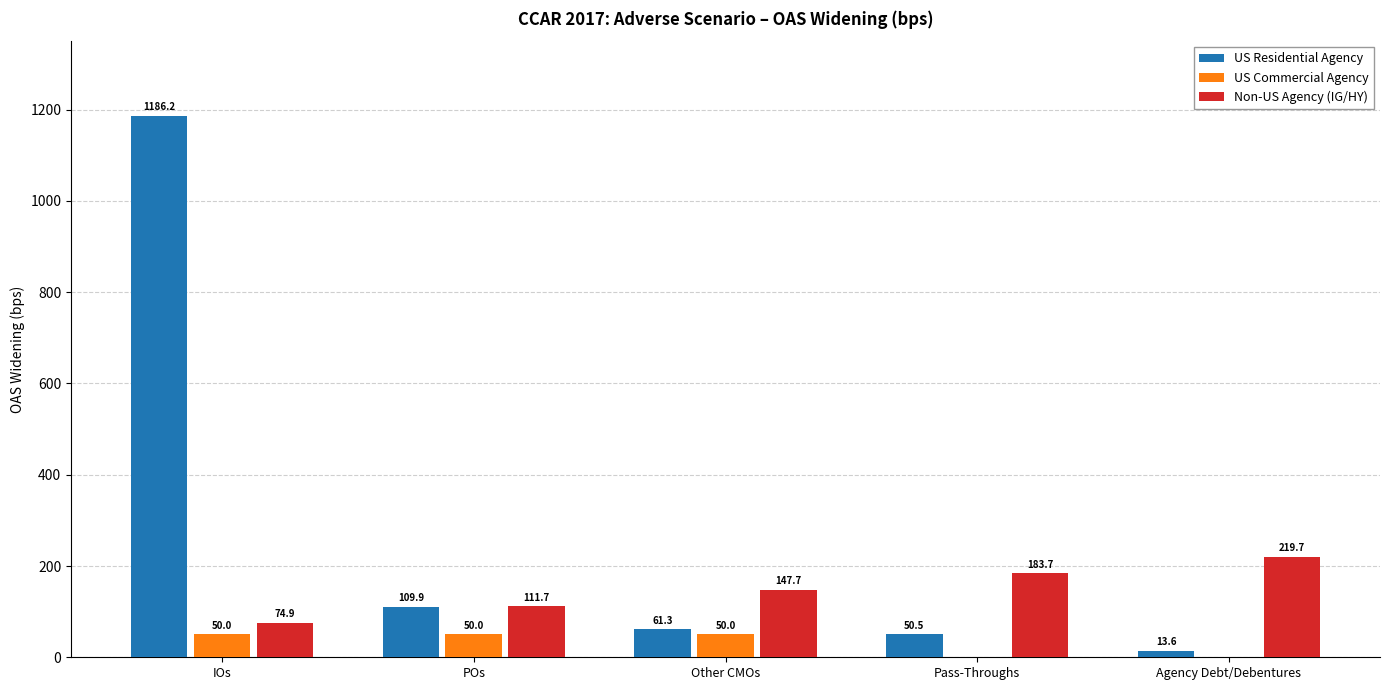

What is the approximate value of Non-US Agency (IG/HY) at Agency Debt/Debentures?

219.7